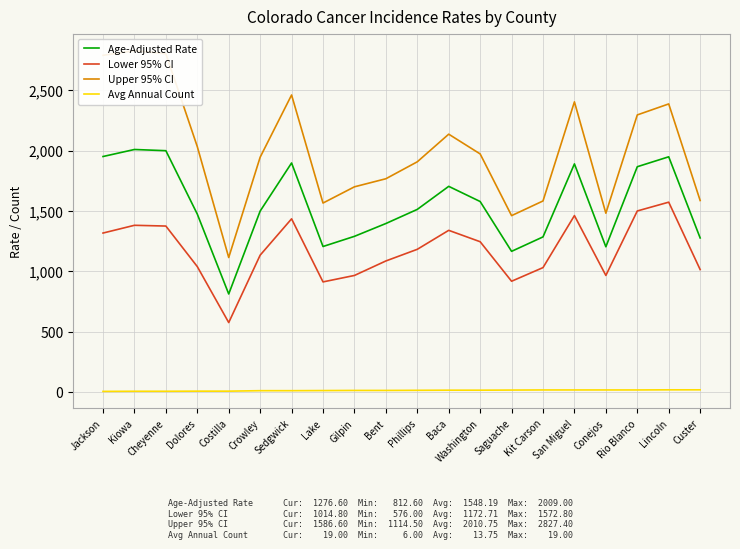

Does the chart display data point markers on the line(s)?

No